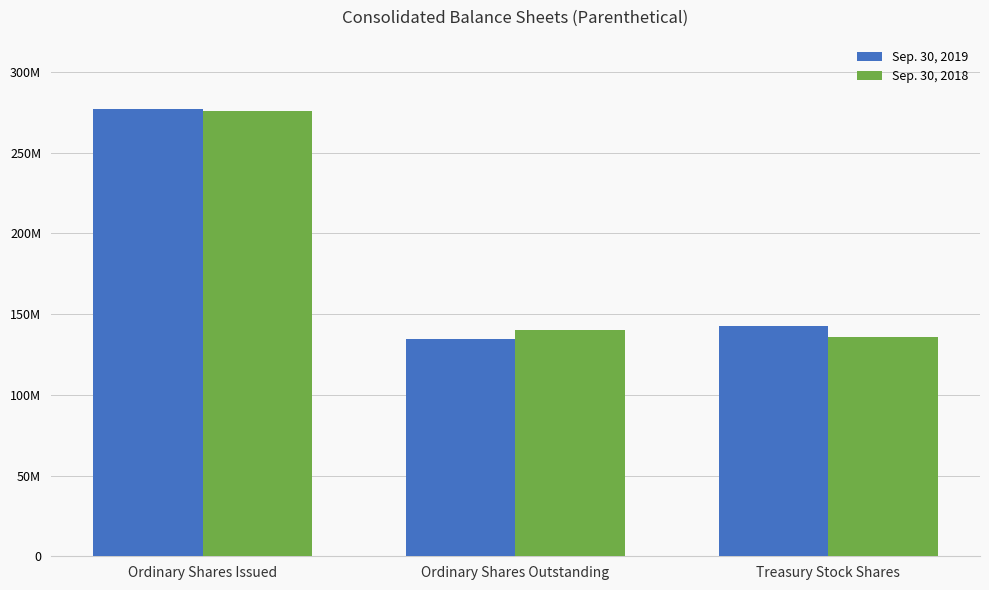

Where is Sep. 30, 2018 nearest to the value 205807500?

Ordinary Shares Outstanding